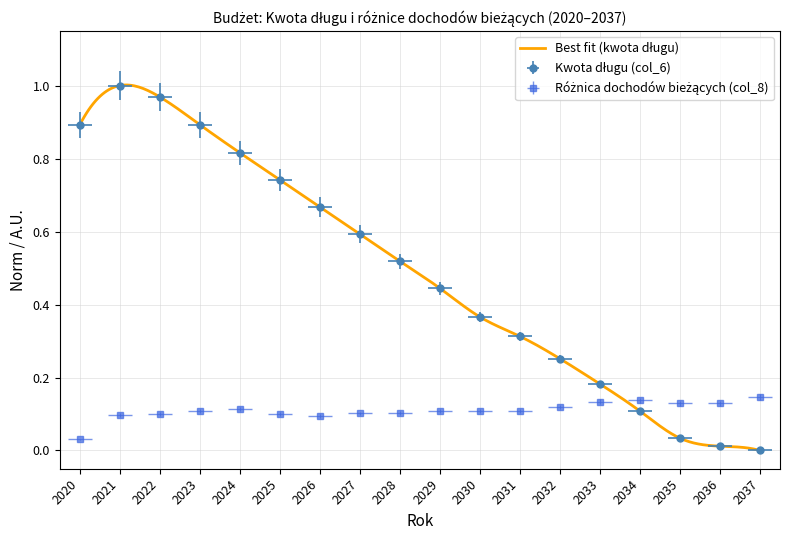

True or false: Różnica dochody bieżące (col_8) has a value of 0.2 at 2037.

False